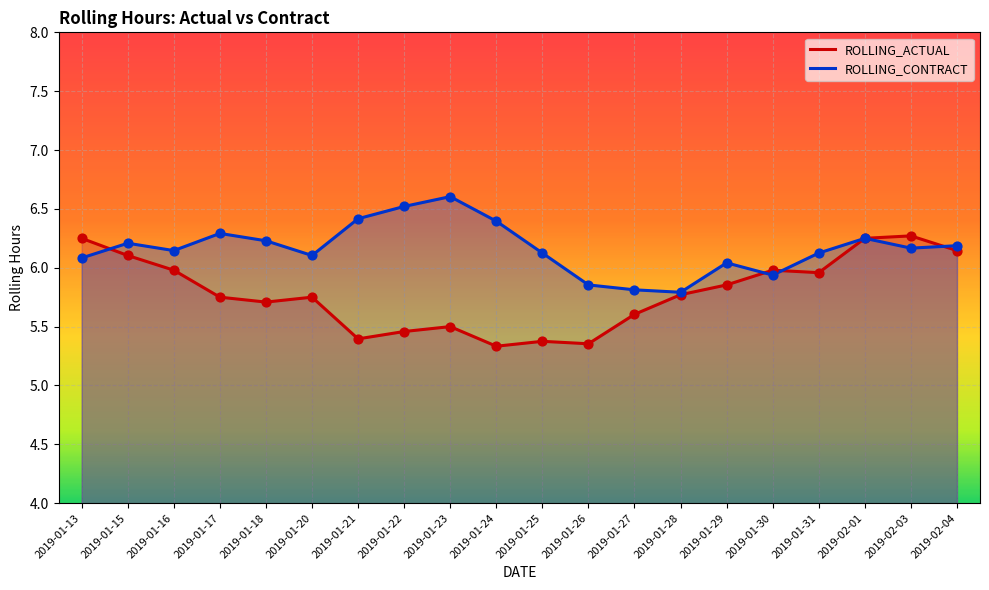

What are all the series names shown in the legend?

ROLLING_ACTUAL, ROLLING_CONTRACT